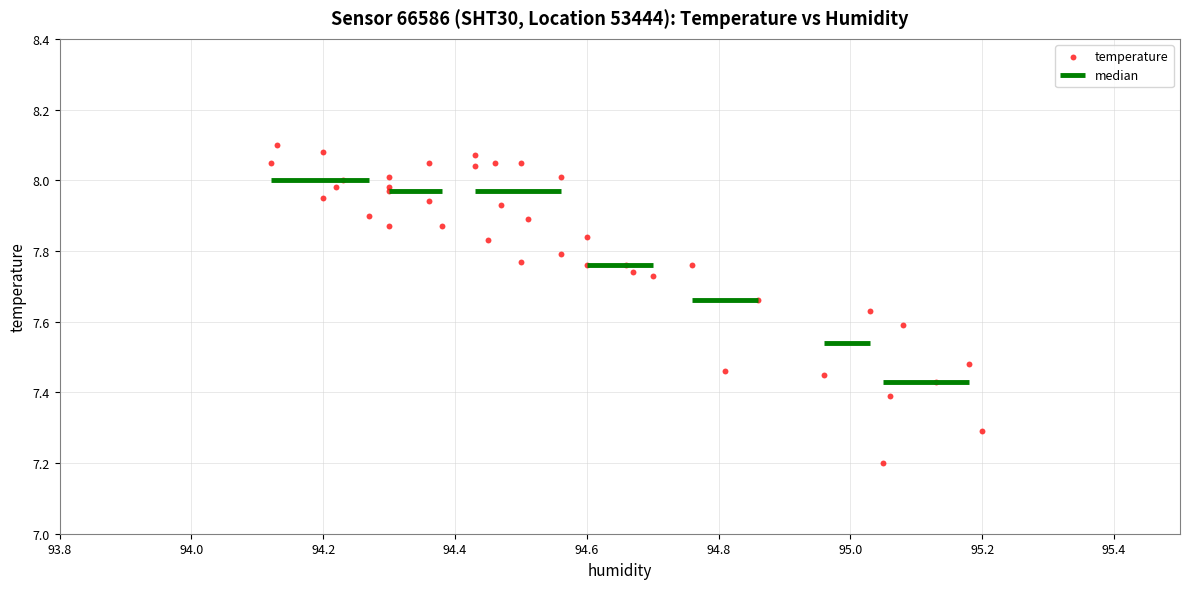

What Y value in the scatter plot is closest to 7?

7.2